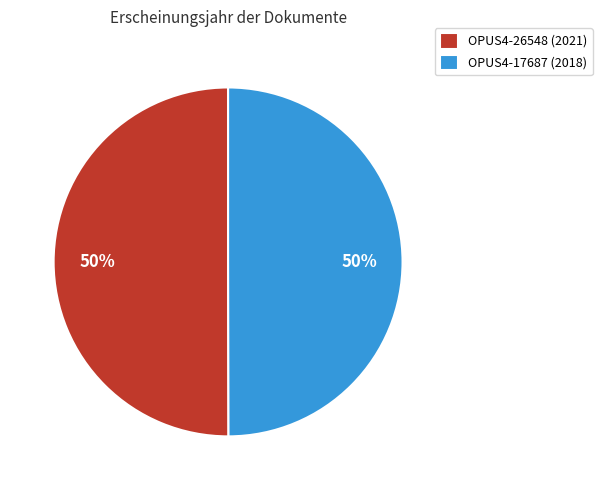

Combined, do OPUS4-17687 (2018) and OPUS4-26548 (2021) account for over 50%?

Yes